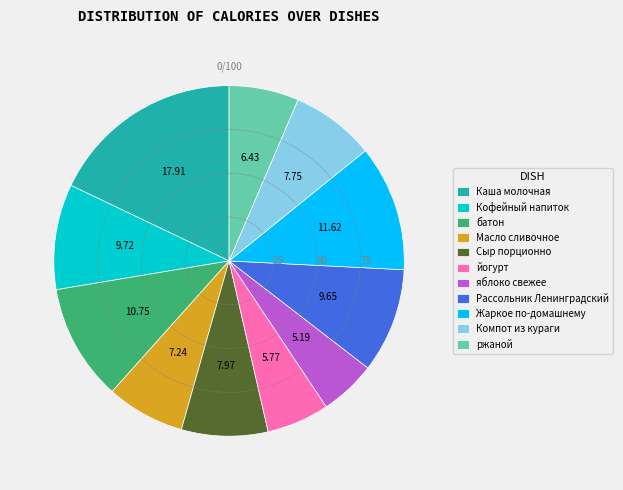

True or false: Масло сливочное accounts for 1% of the total.

False